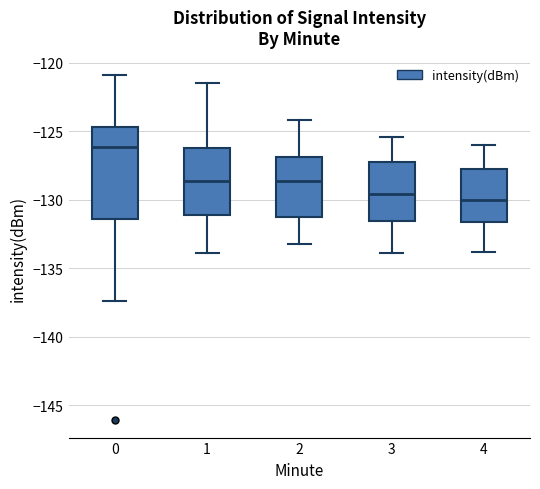

Which box has the highest median line?

0